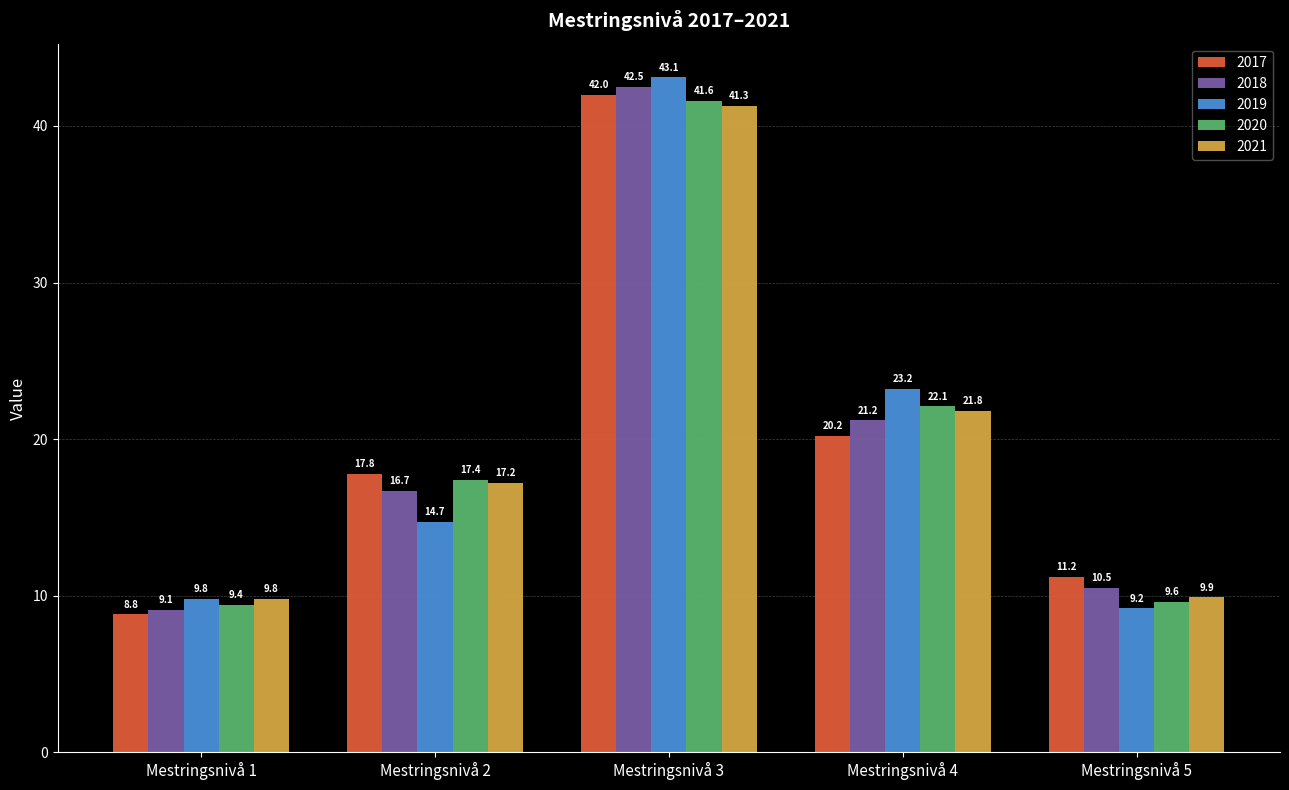

What is the spread (max minus min) of values at Mestringsnivå 1?

1.0